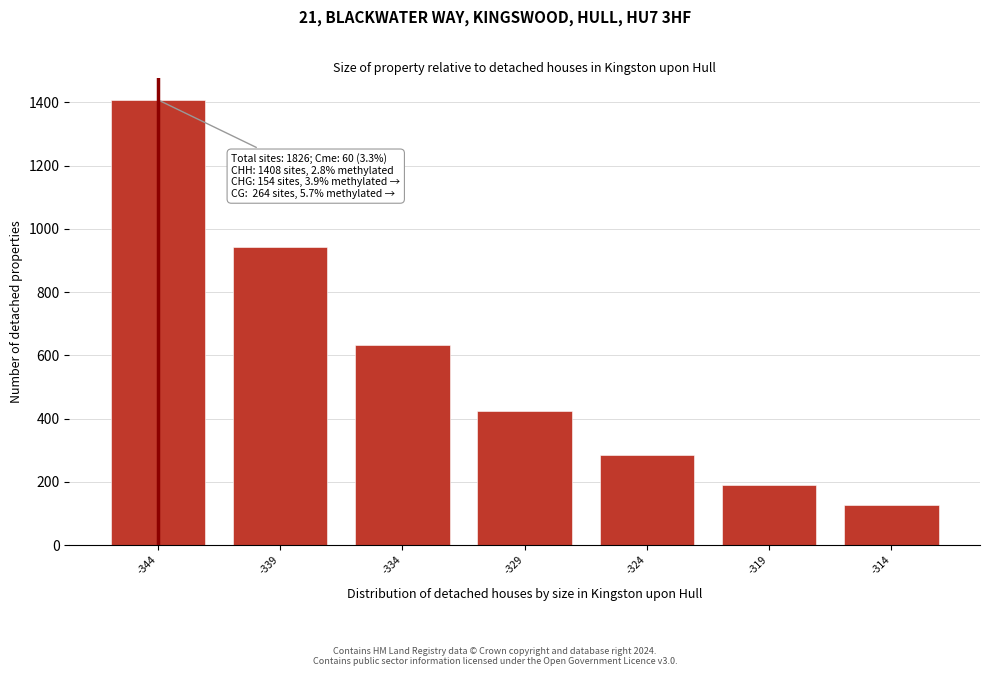

Reading right to left, extract all data points from this chart.

127	190	284	424	632	943	1408